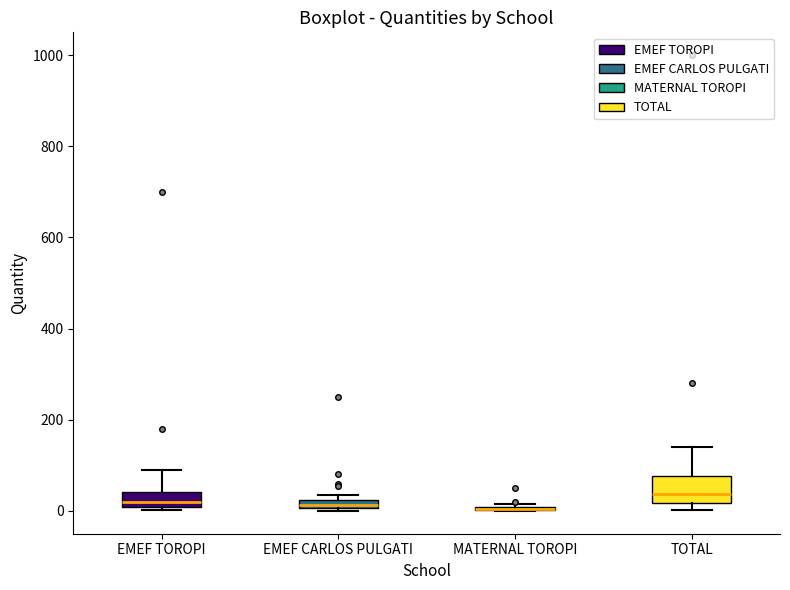

Comparing the boxes themselves (not the whiskers), which one is the tallest?

TOTAL